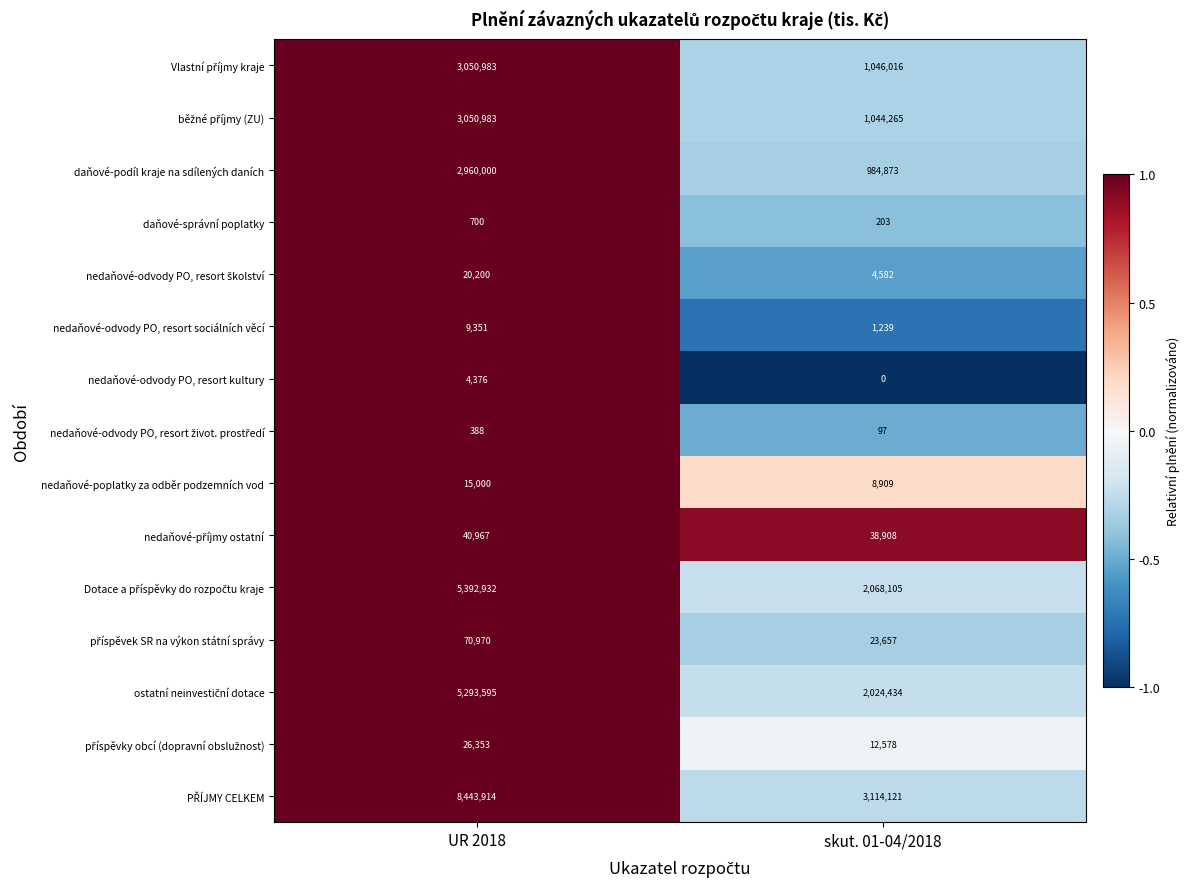

What is the sum of all nedaňové-poplatky za odběr podzemních vod values?

23909